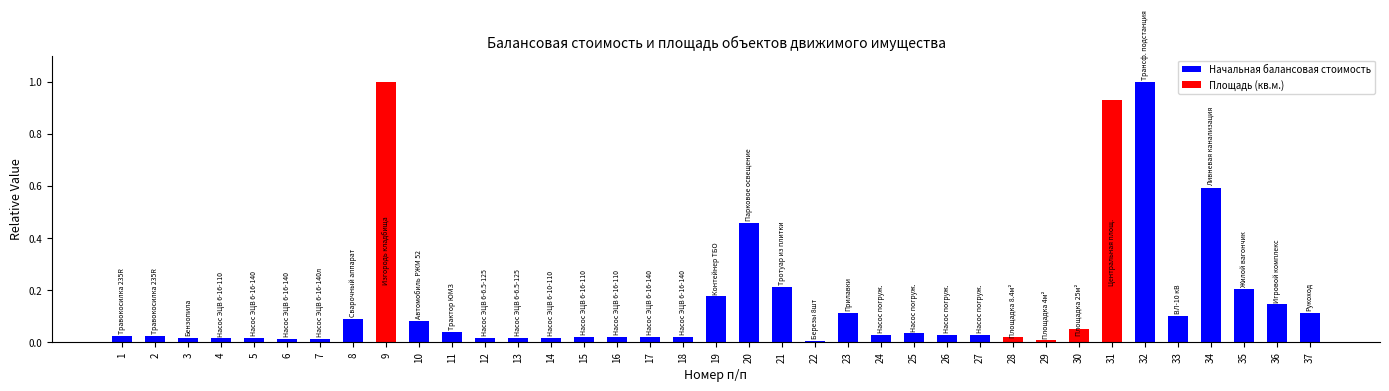

Is it true that the value at 30 is 0.0?

True